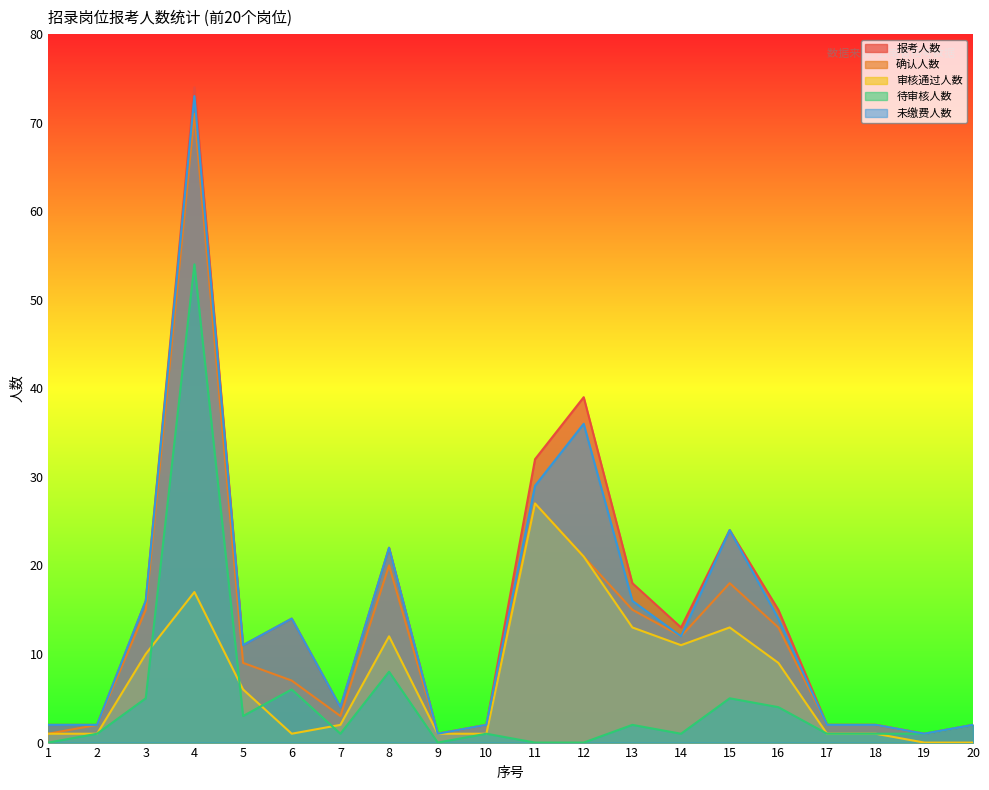

What is the spread (max minus min) of values at 19?

1